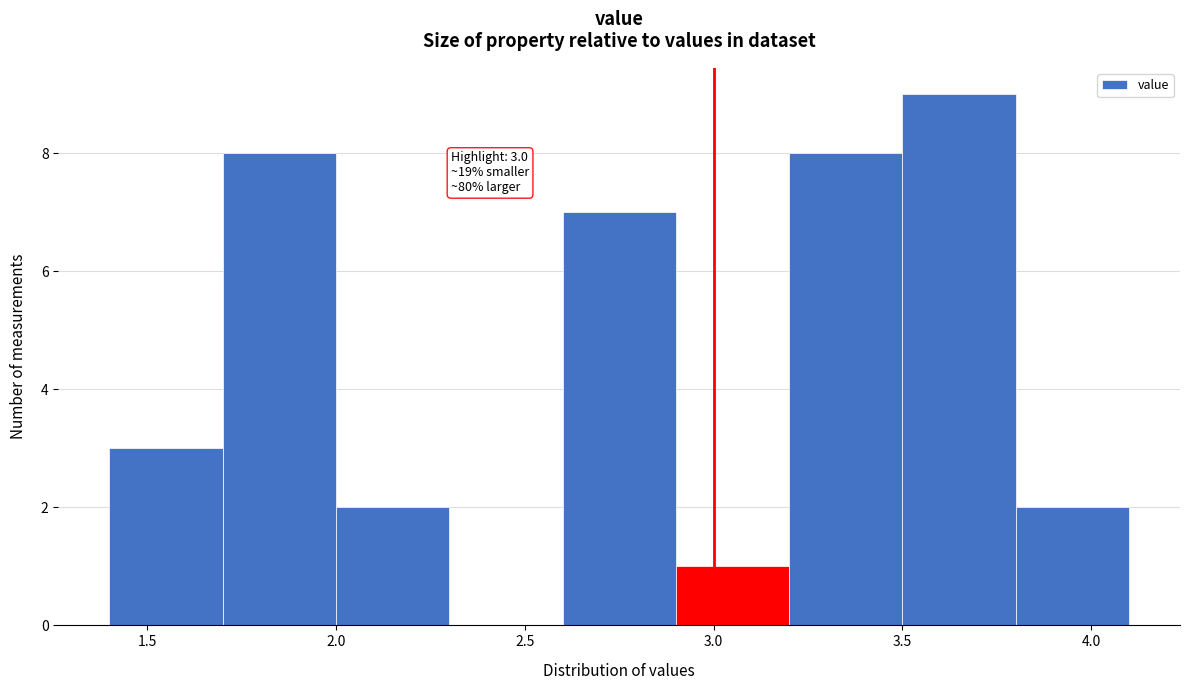

Which range on the x-axis has the tallest bar?

3.5 to 3.8